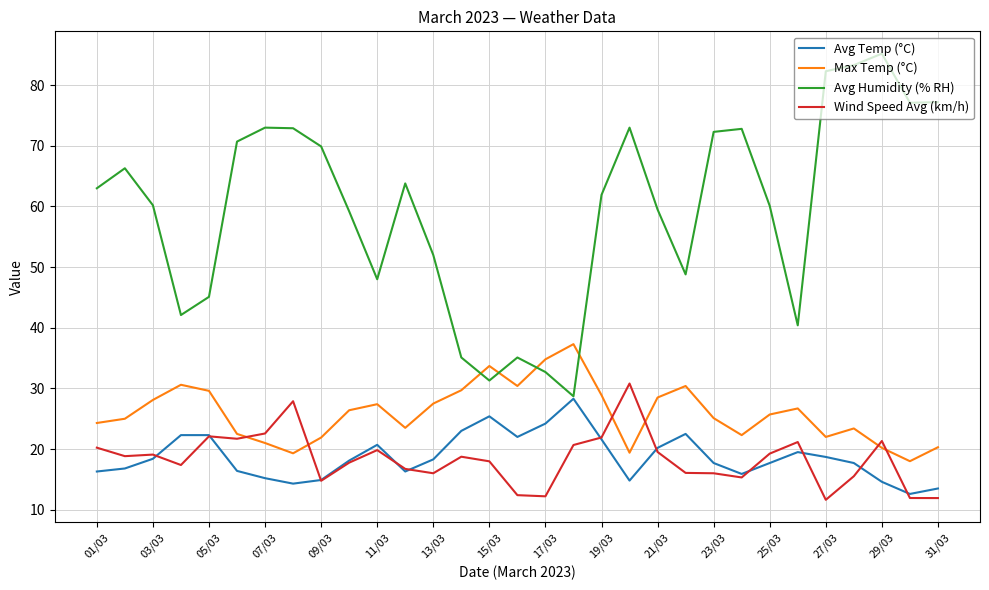

Which series has the largest total across all categories?

Avg Humidity (% RH)